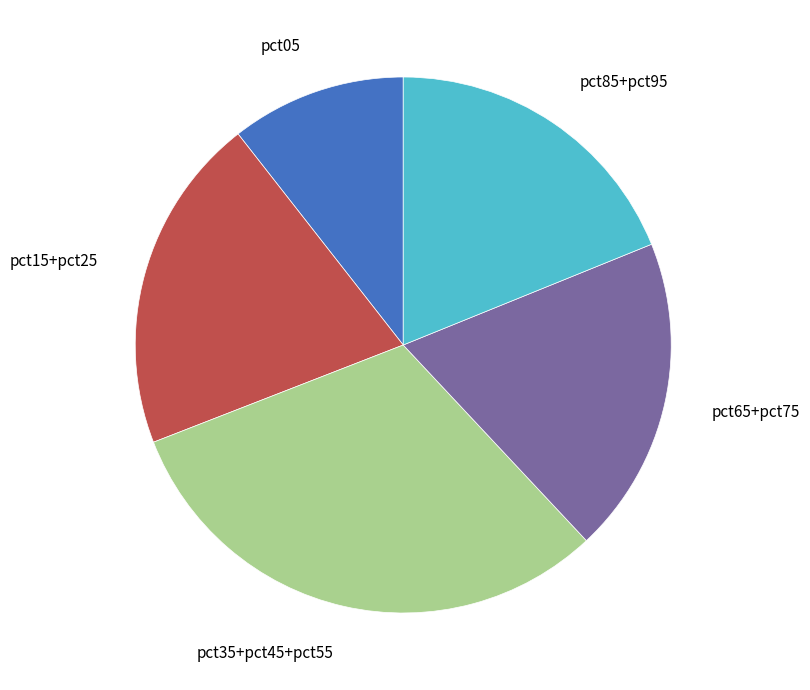

Combined, do pct65+pct75 and pct85+pct95 account for over 50%?

No